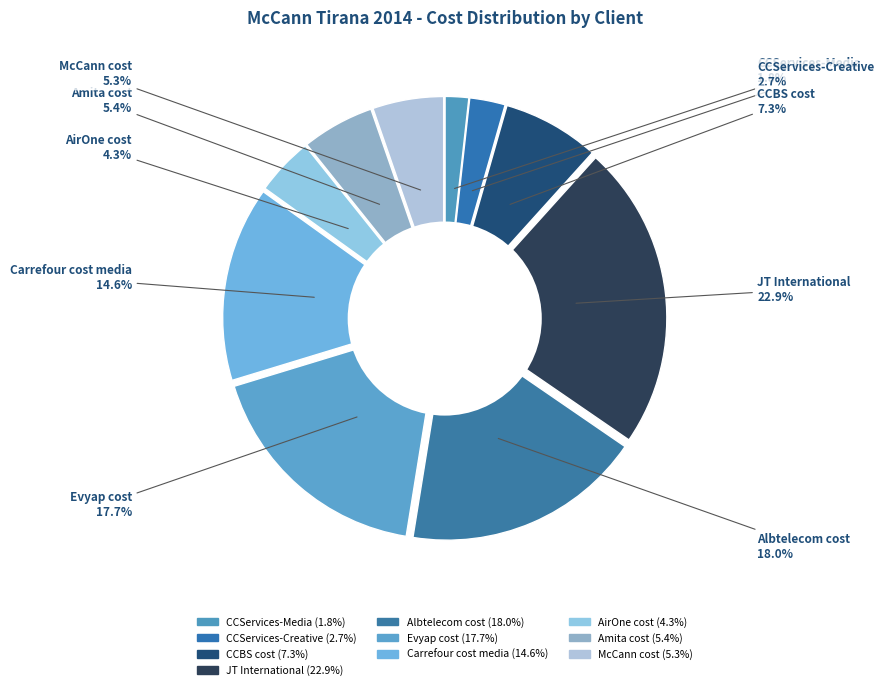

How many slices are in this pie chart?

10